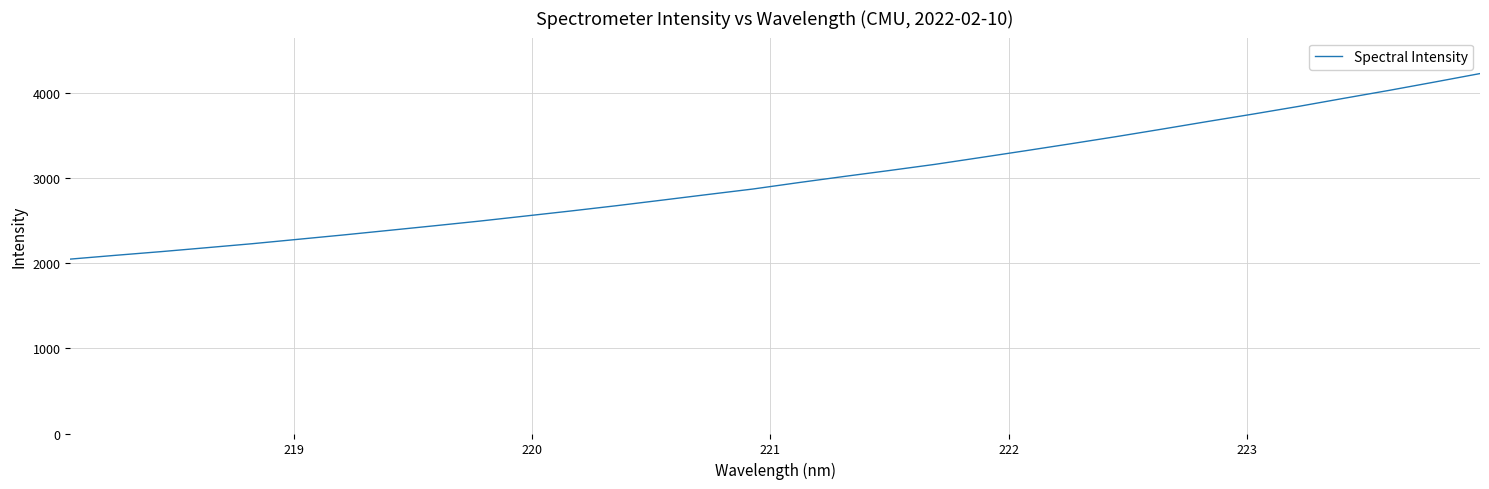

What is the difference between the maximum and minimum values?

2179.0